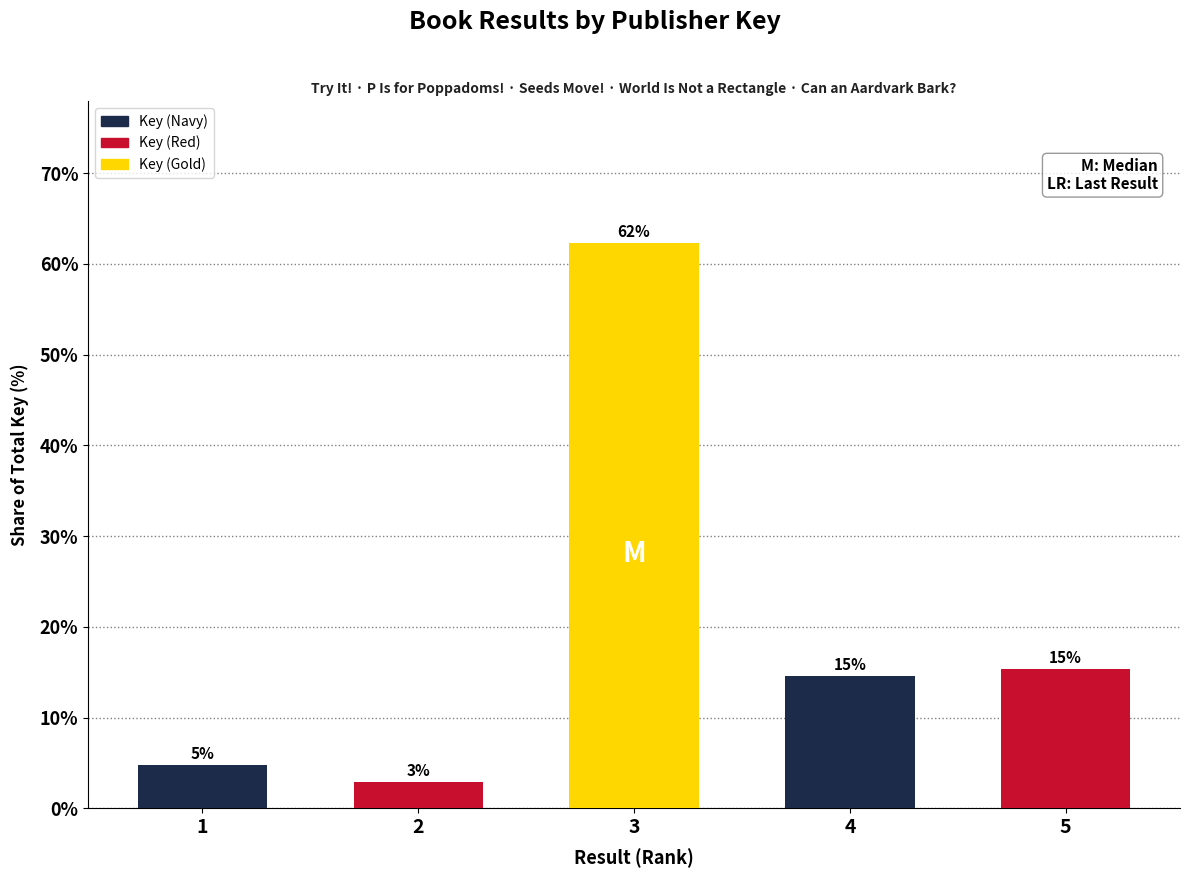

How many bars are there in total?

5